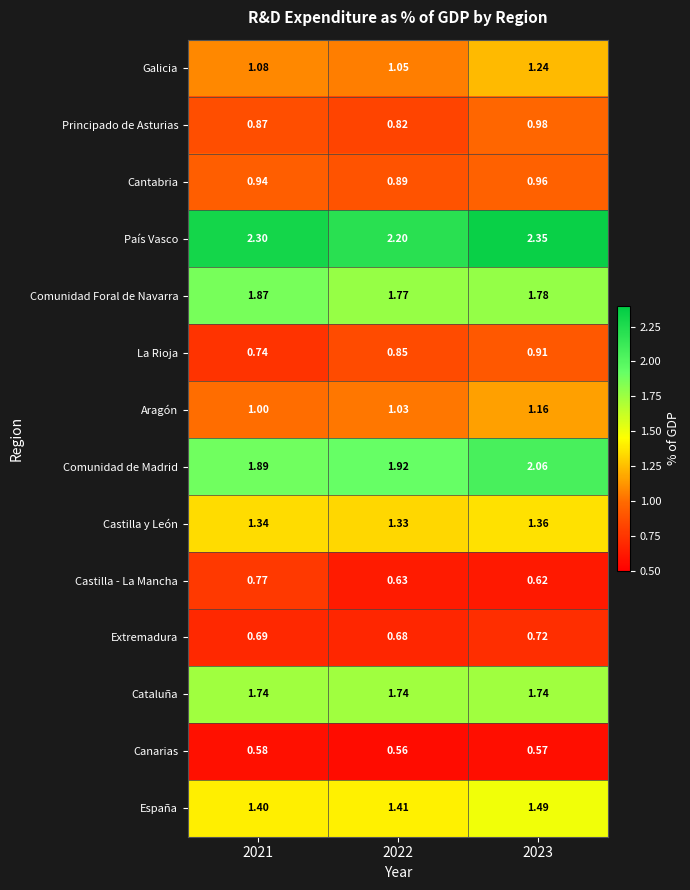

At how many categories does at least one series exceed 0?

3